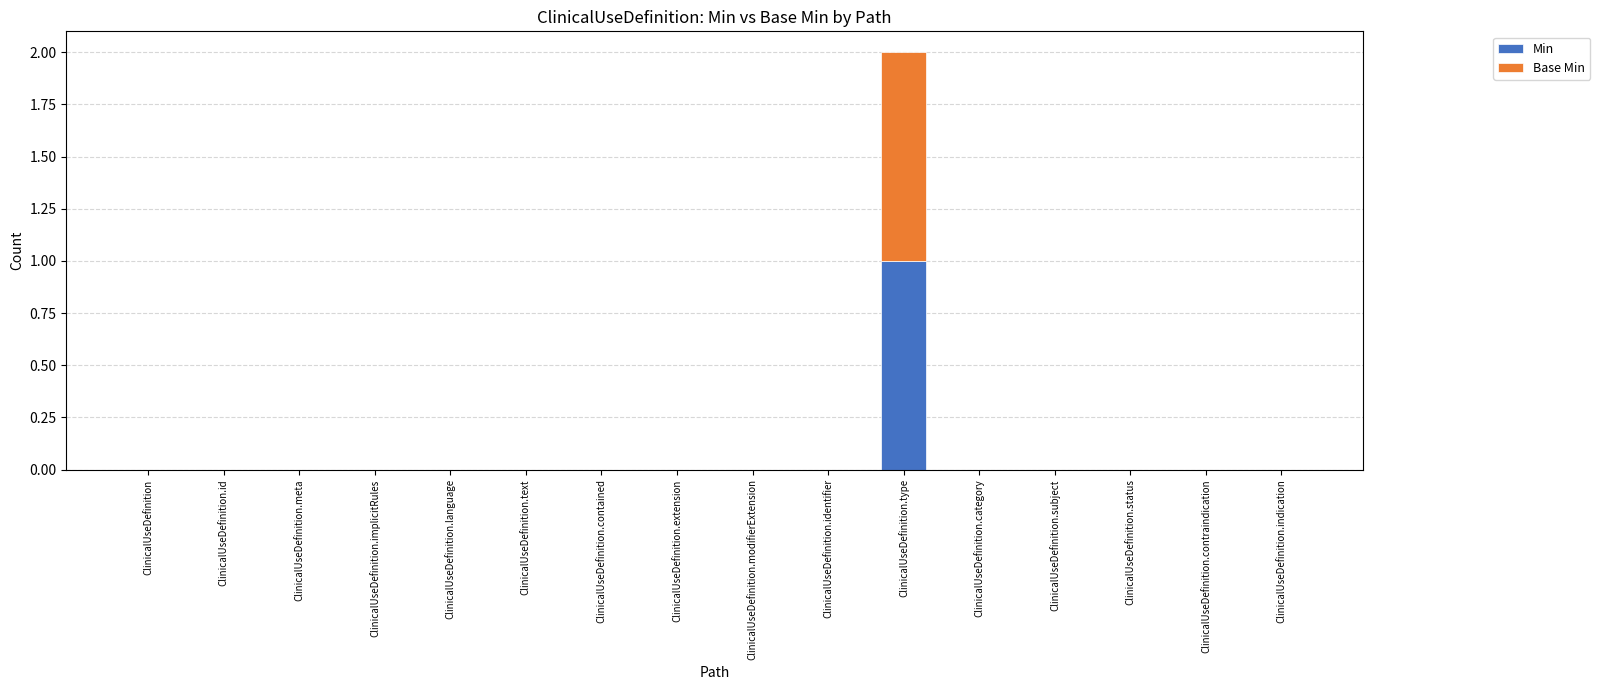

Is it true that Min equals 0 at ClinicalUseDefinition.indication?

True